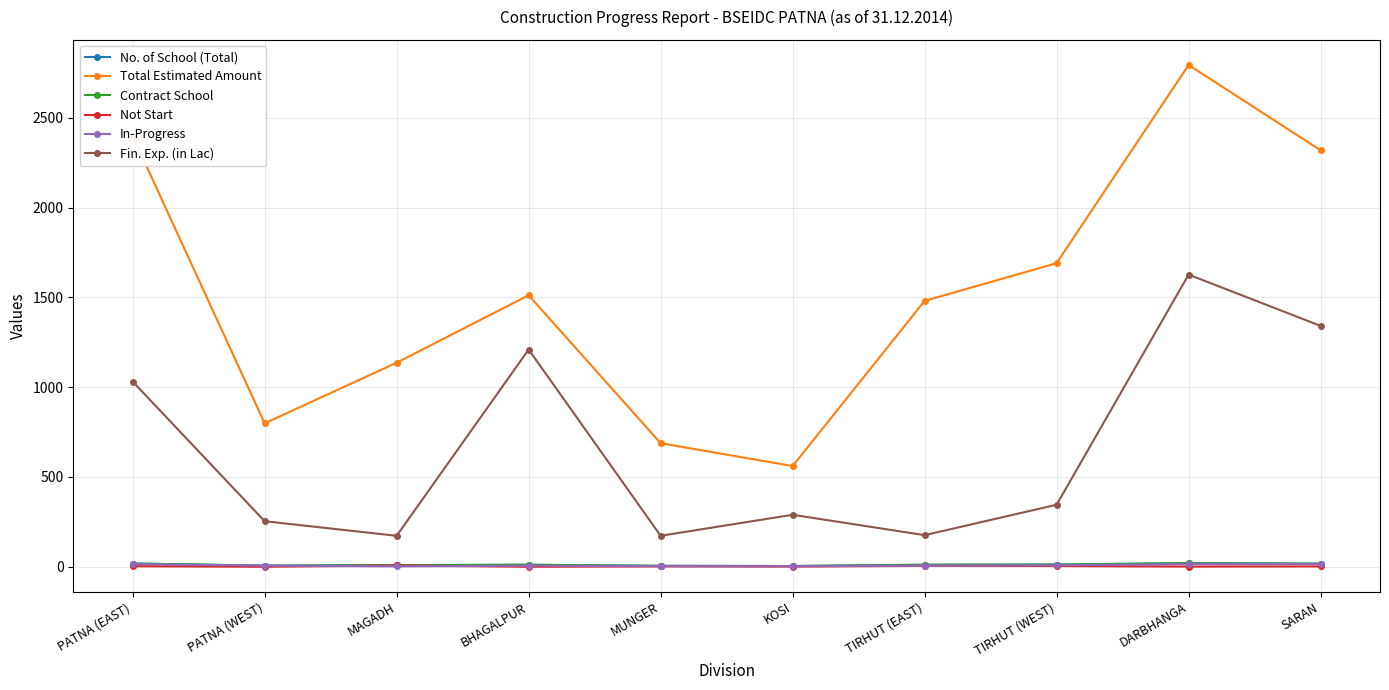

Which category has the lowest value across all series?

PATNA (WEST)